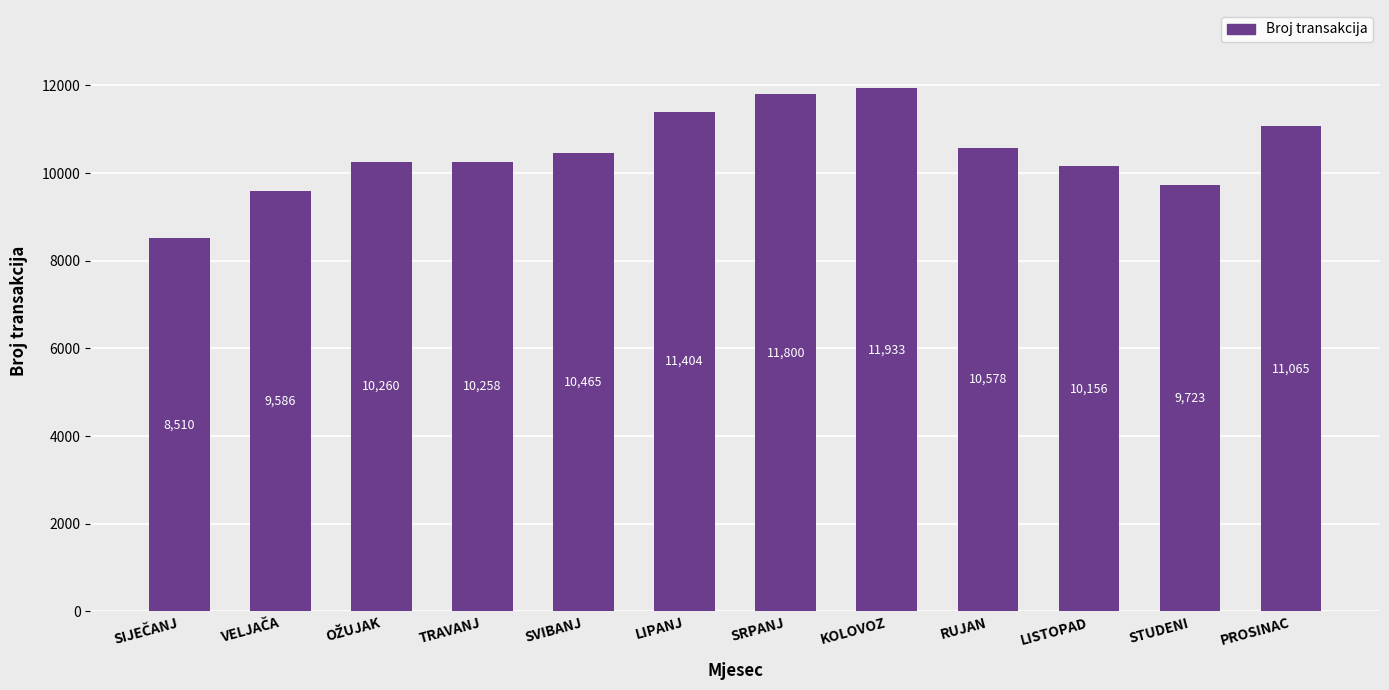

At which category does the chart reach its peak across all series?

KOLOVOZ